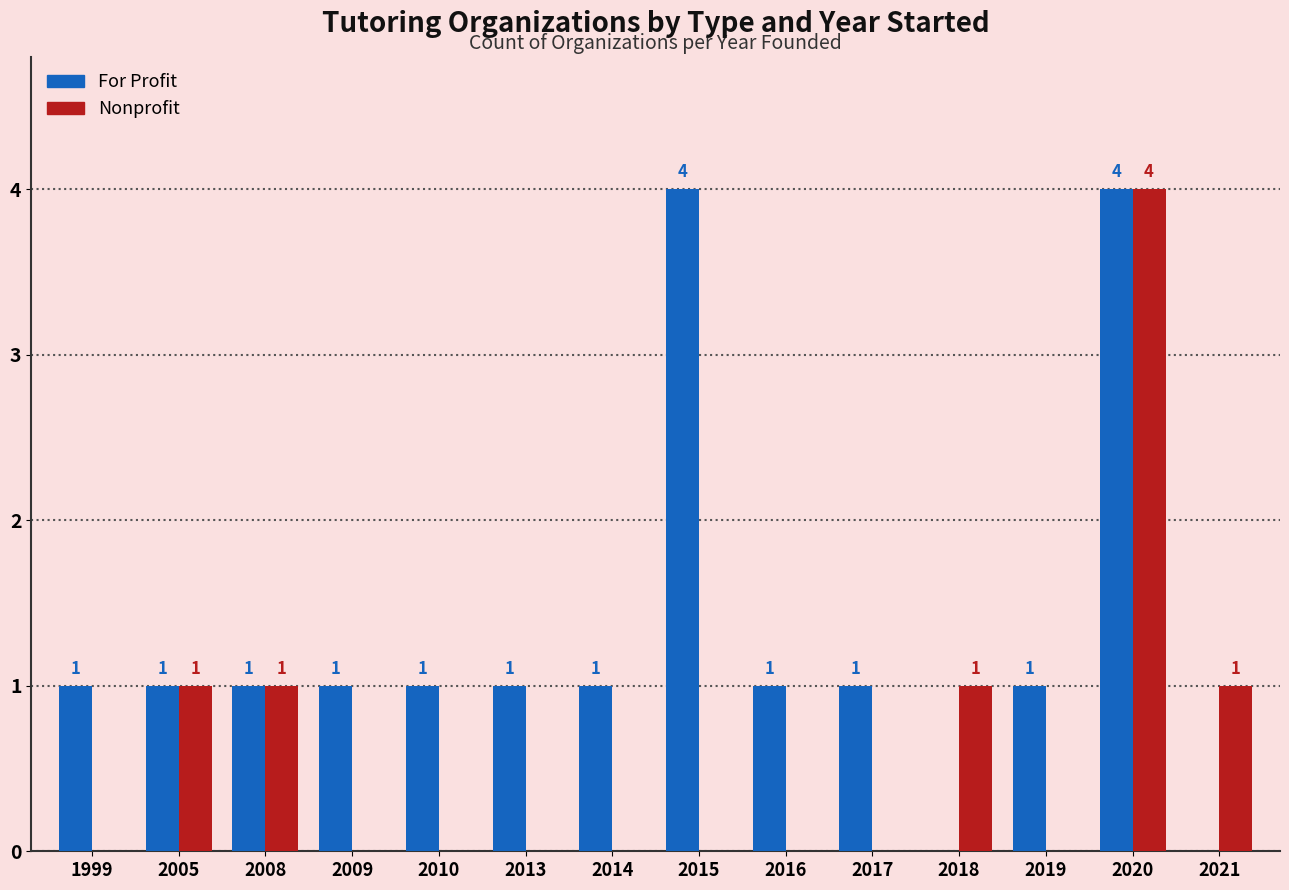

Between 2010 and 2020, which series saw the biggest shift?

Nonprofit